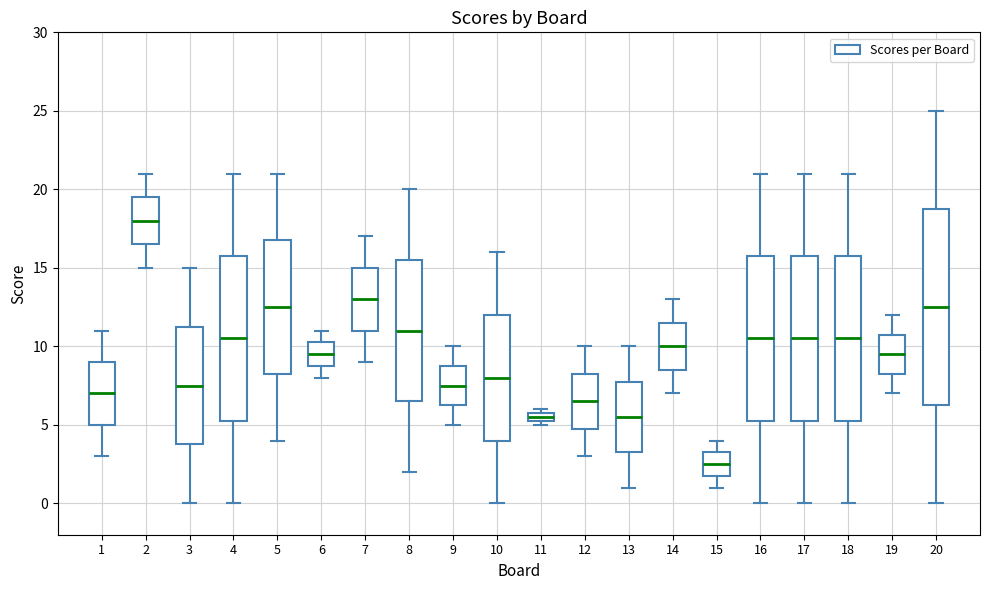

Which box has the lowest median line?

15